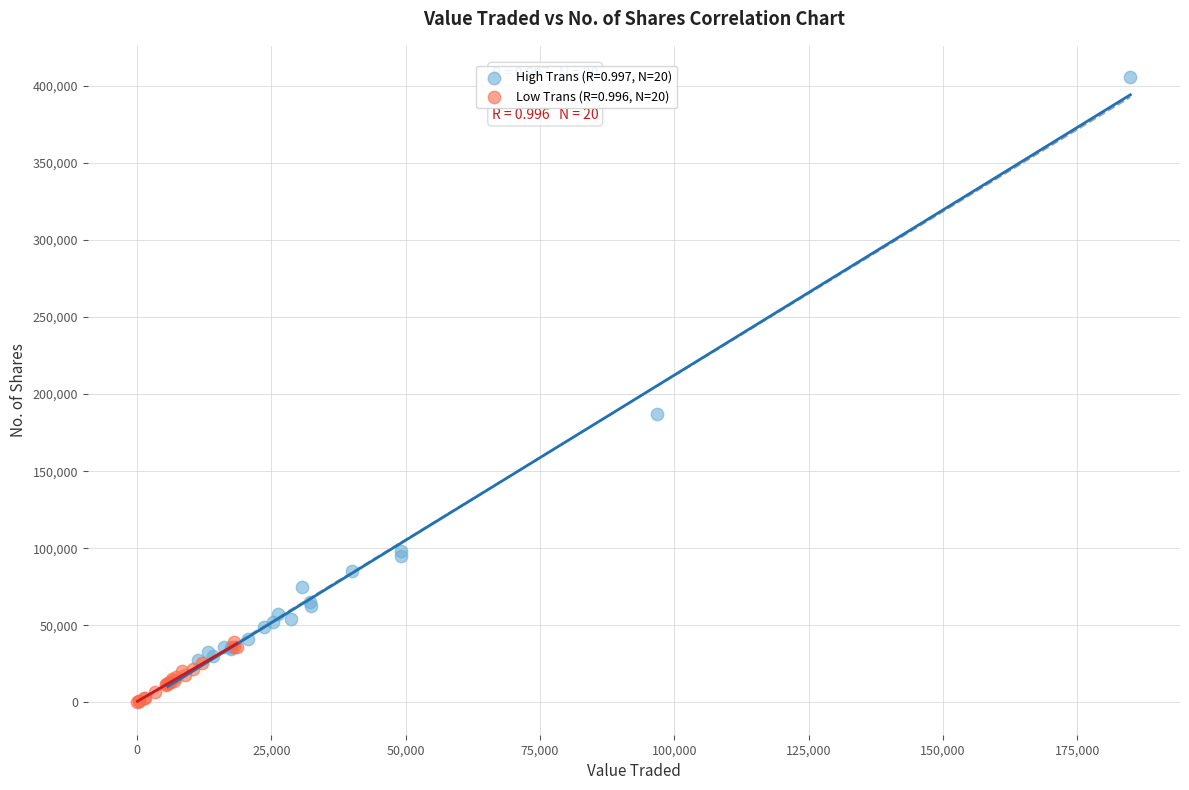

Which series has the widest spread of Y values?

High Trans (R=0.997, N=20)